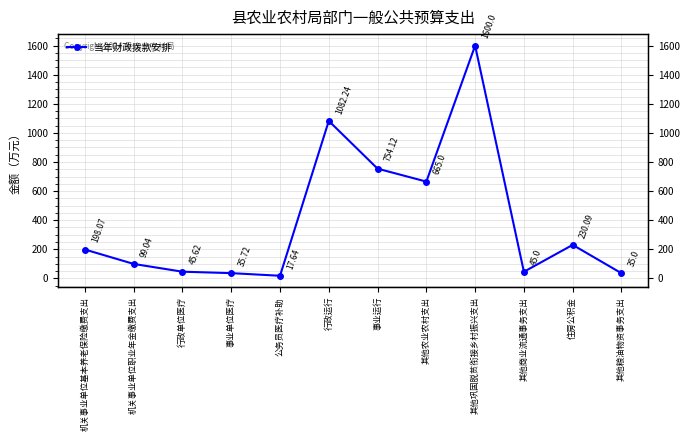

List the labels in order of value, smallest first.

公务员医疗补助, 其他粮油物资事务支出, 事业单位医疗, 其他商业流通事务支出, 行政单位医疗, 机关事业单位职业年金缴费支出, 机关事业单位基本养老保险缴费支出, 住房公积金, 其他农业农村支出, 事业运行, 行政运行, 其他巩固脱贫衔接乡村振兴支出